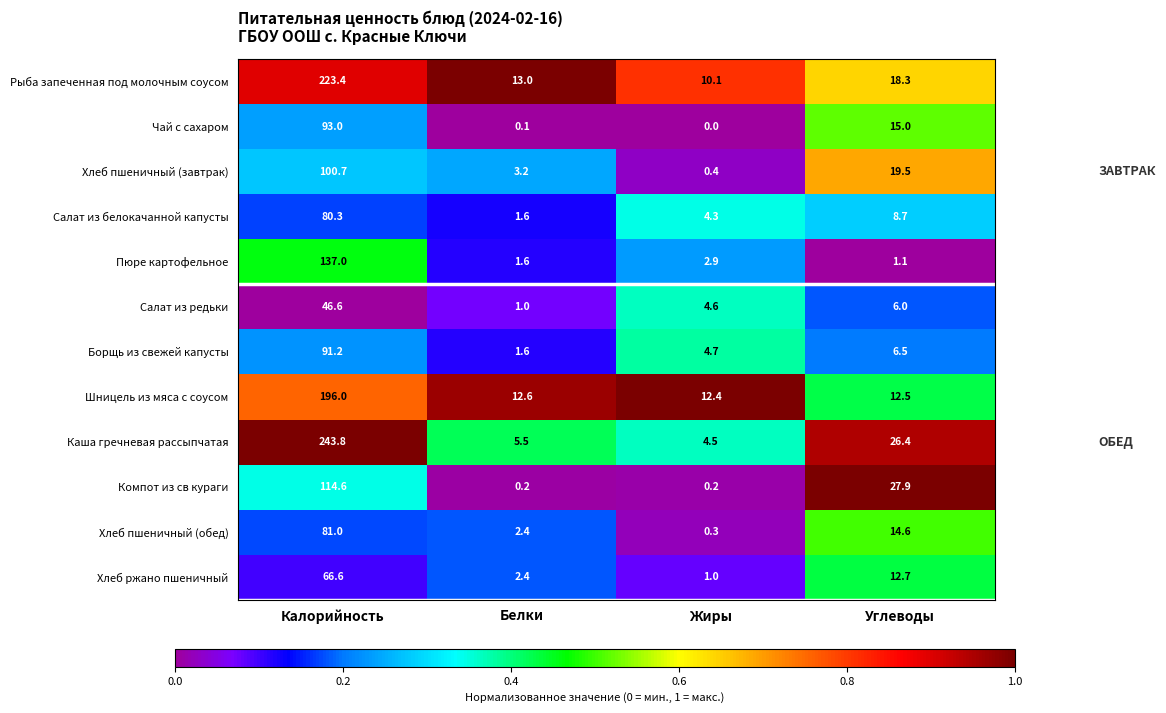

What is the approximate value of Шницель из мяса с соусом at Углеводы?

12.5